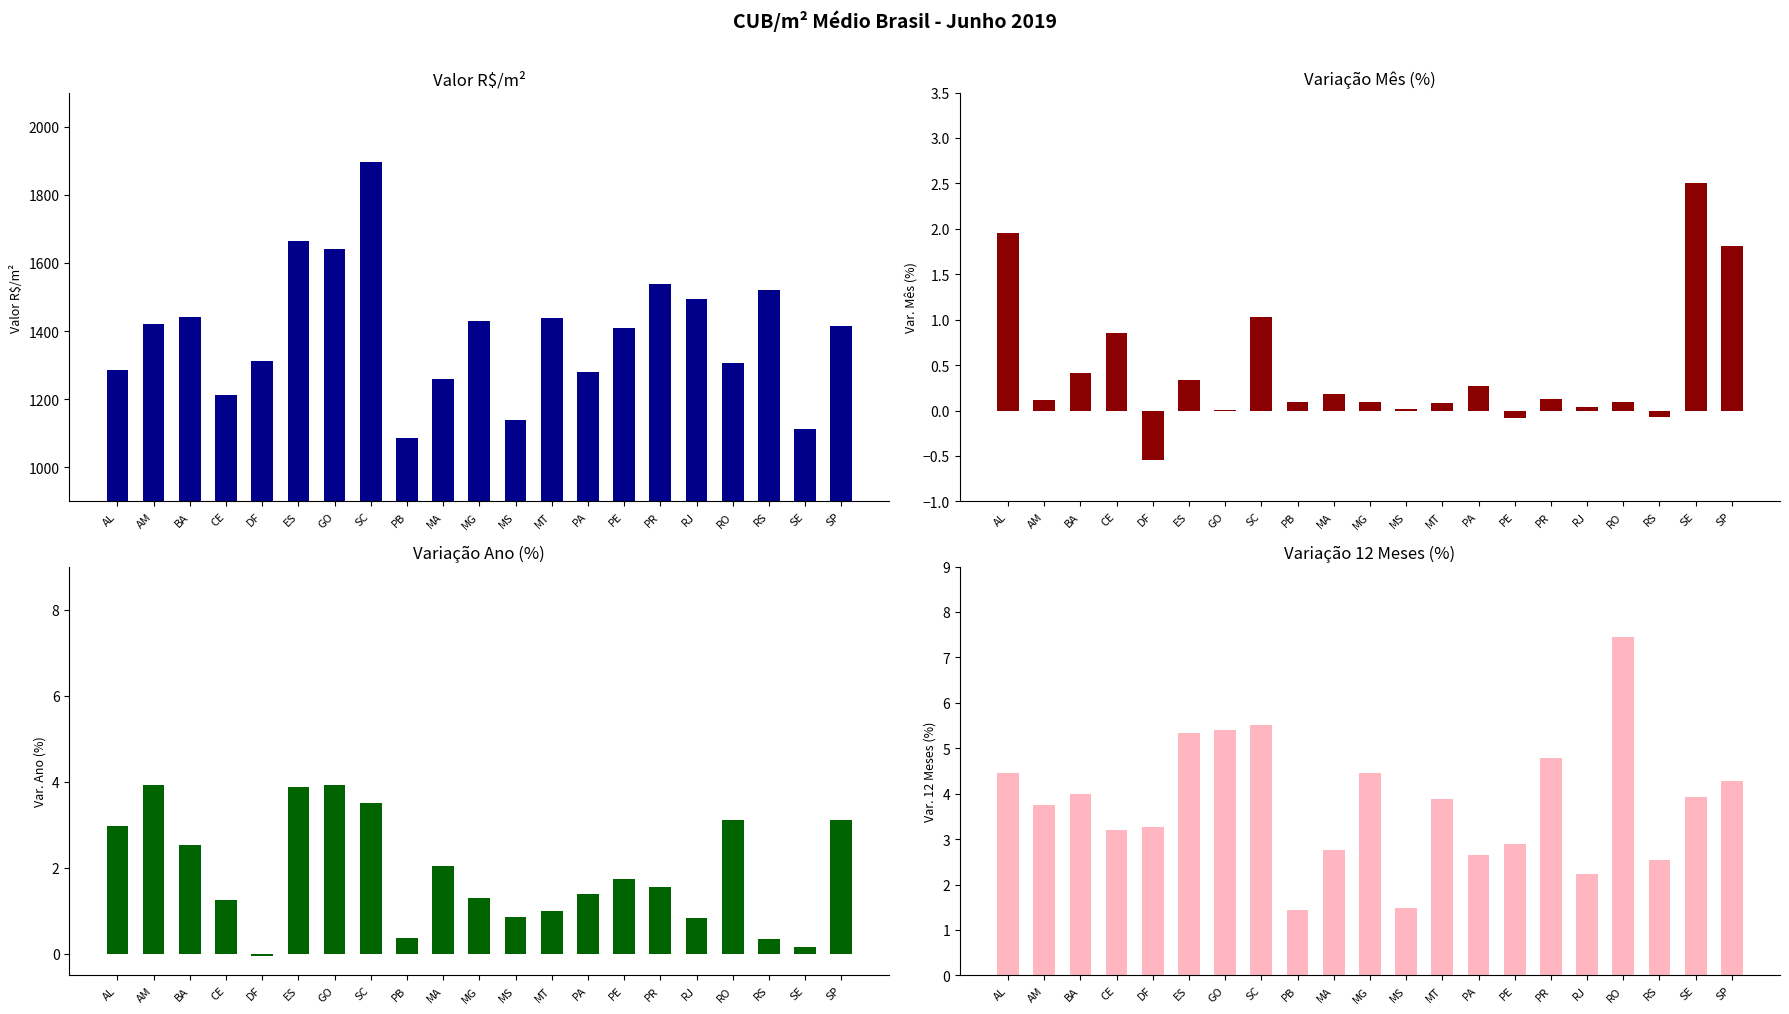

Rank the series by their maximum value, from highest to lowest.

Valor R$/m², Var. 12 Meses (%), Var. Ano (%), Var. Mês (%)